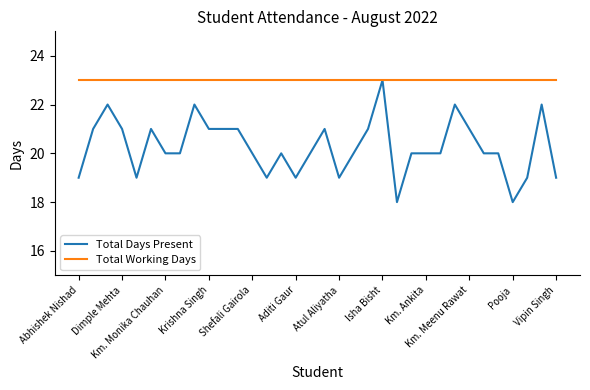

Which series has the largest total across all categories?

Total Working Days